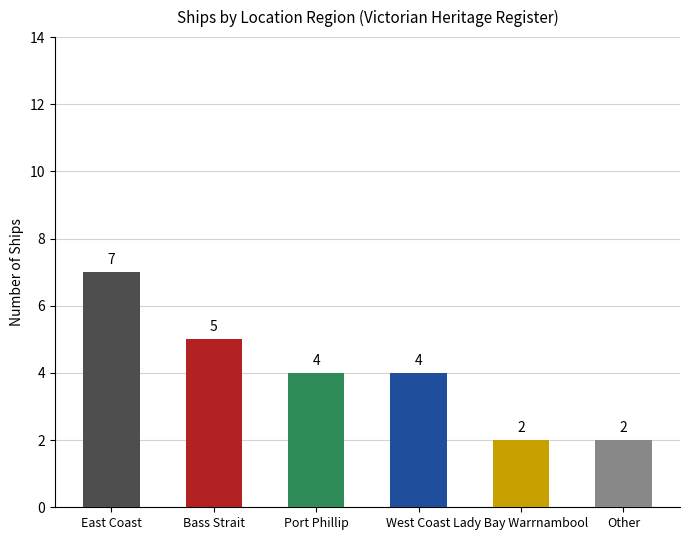

Count the values in the range 2 to 5.

5